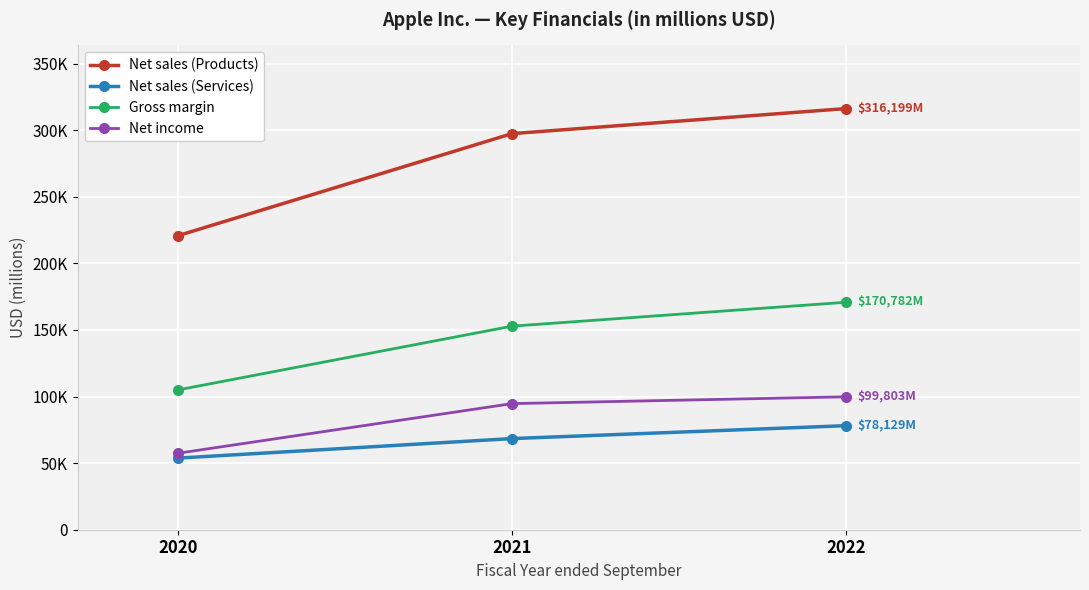

What is the spread (max minus min) of values at 2020?

166979